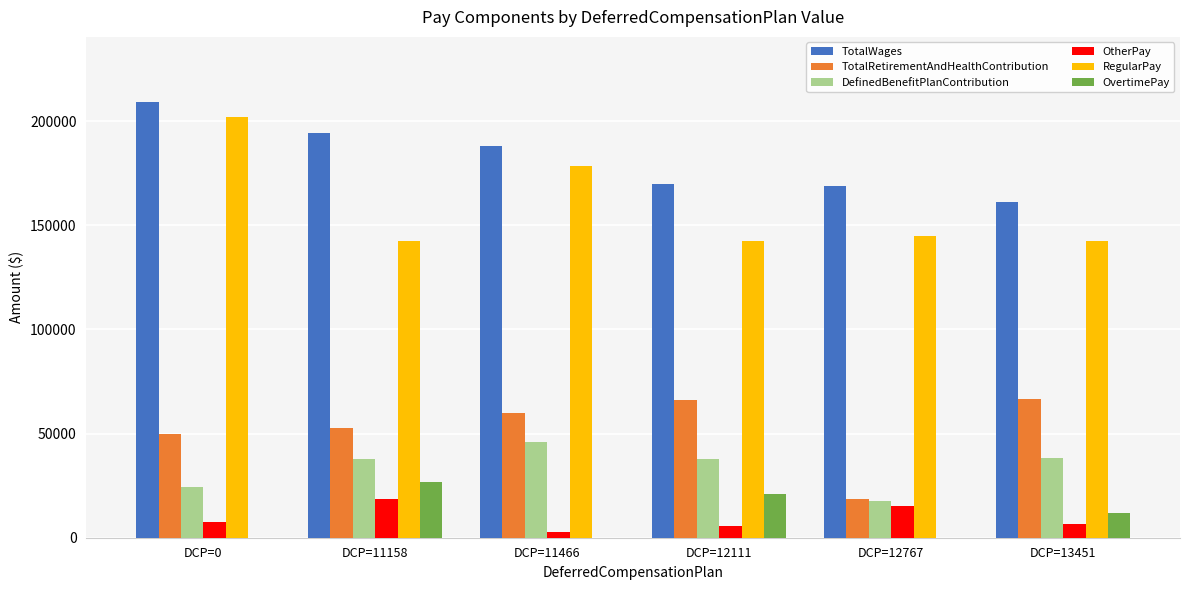

Which series has the largest total across all categories?

TotalWages